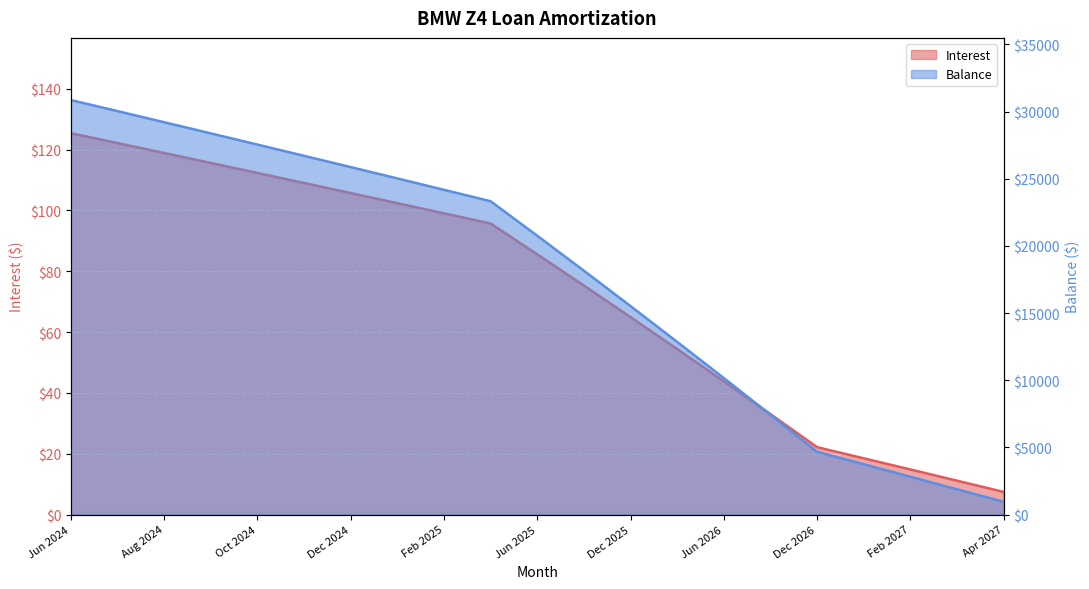

True or false: Interest and Balance intersect in this chart.

False